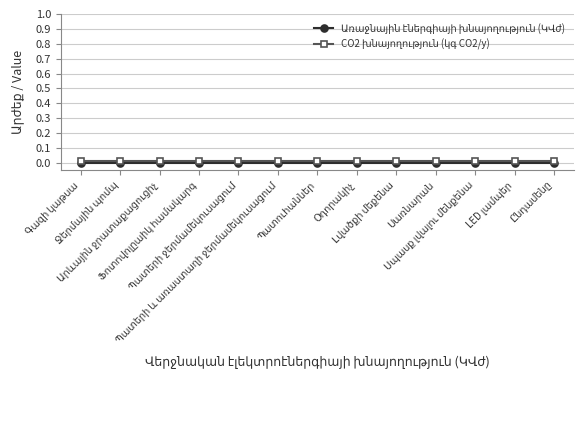

True or false: CO2 խնայողություն (կգ CO2/y) and Առաջնային էներգիայի խնայողություն (ԿՎժ) cross at least once.

False